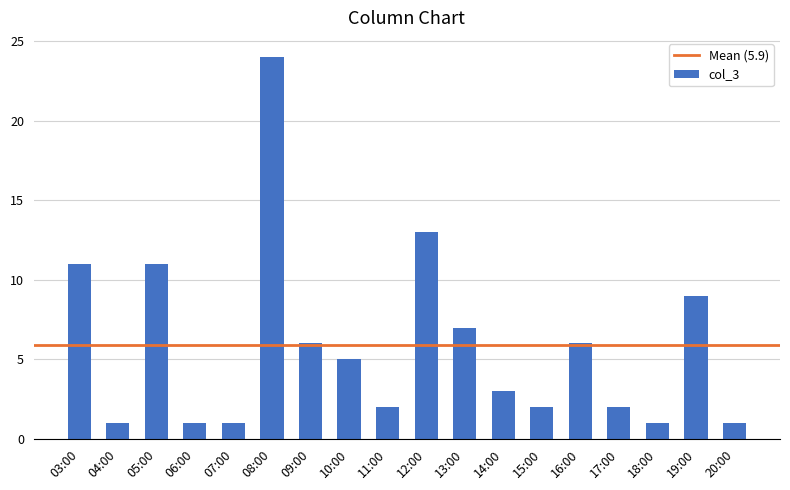

What is the label of the 9th bar from the left?

11:00